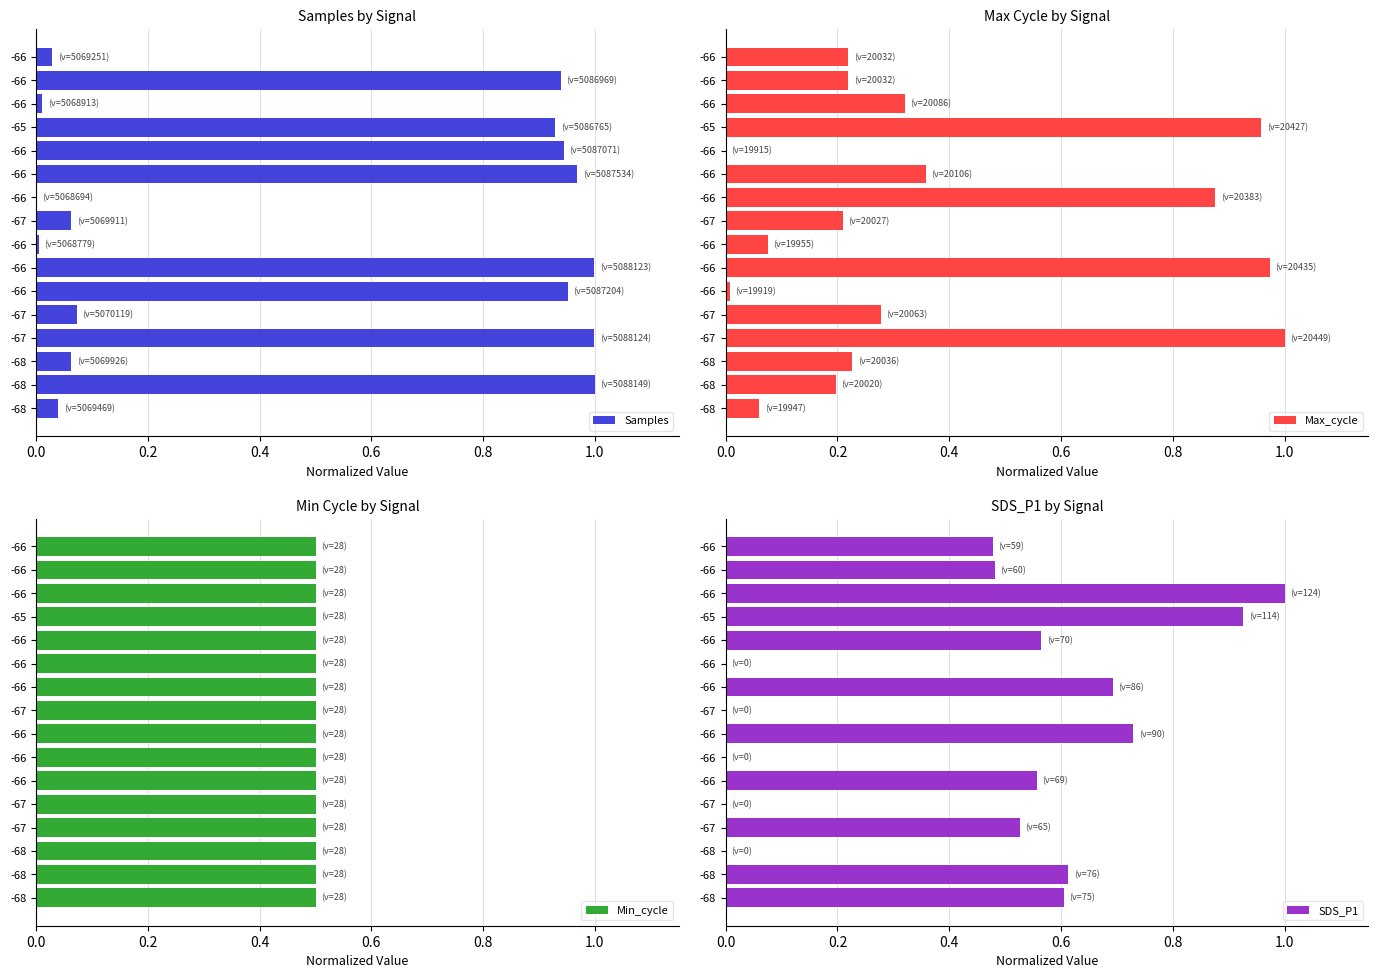

The SDS_P1 series shows 0.7 at -66. True or false?

True